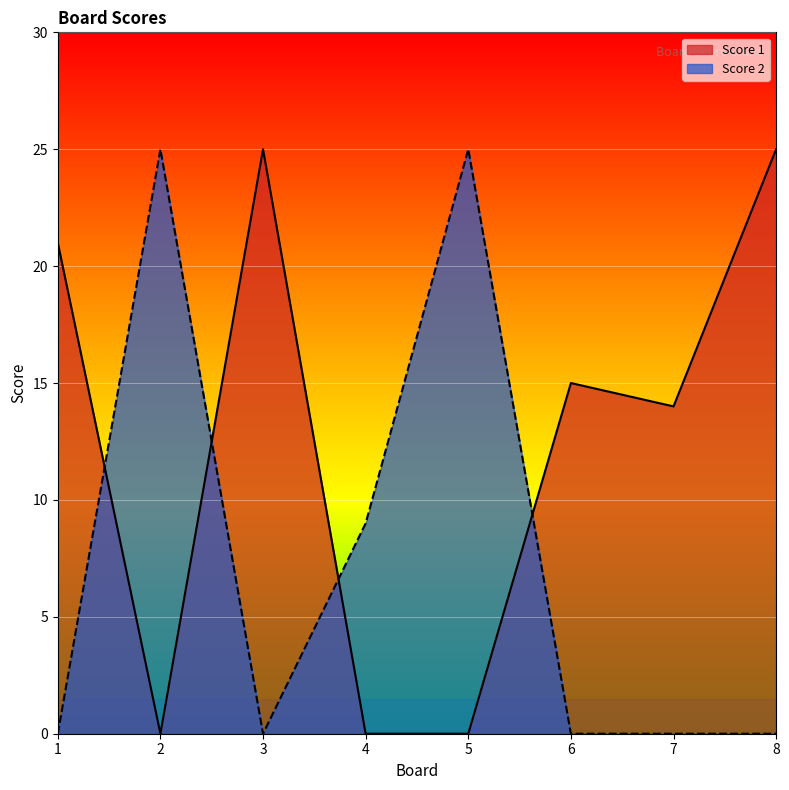

Where is the first local minimum for Score 2?

3